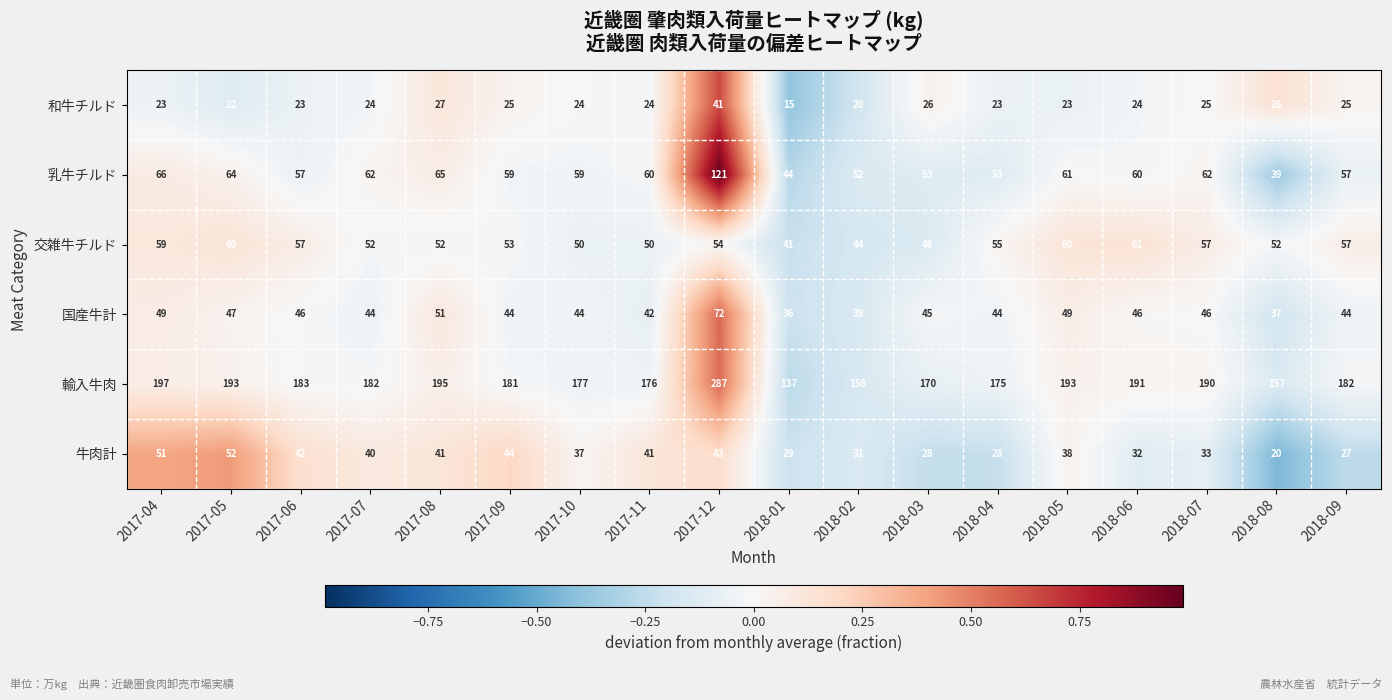

What is the maximum value shown in the chart?

287